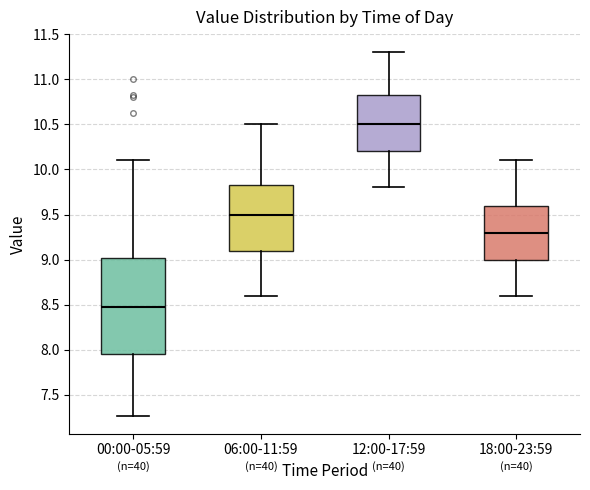

Reading left to right, read every box against the y-axis: the position of its median line, the range the box covers, and the ends of its whiskers. The values are not printed on the chart, so give them approximately, as read against the axis.

00:00-05:59: median 8.45, box 7.95 to 9.00, whiskers 7.25 to 10.10
06:00-11:59: median 9.50, box 9.10 to 9.85, whiskers 8.60 to 10.50
12:00-17:59: median 10.50, box 10.20 to 10.85, whiskers 9.80 to 11.30
18:00-23:59: median 9.30, box 9.00 to 9.60, whiskers 8.60 to 10.10